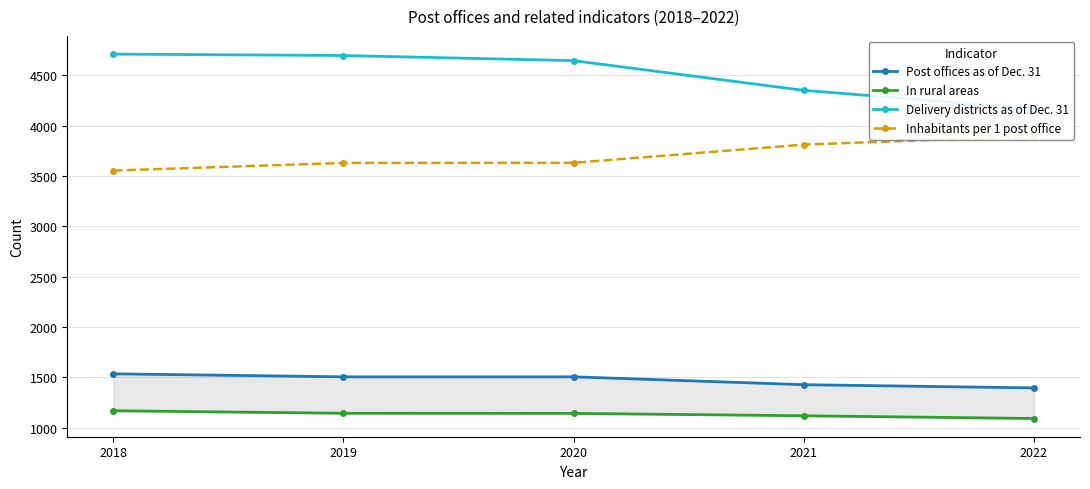

What is the approximate value of Inhabitants per 1 post office at 2020?

3630